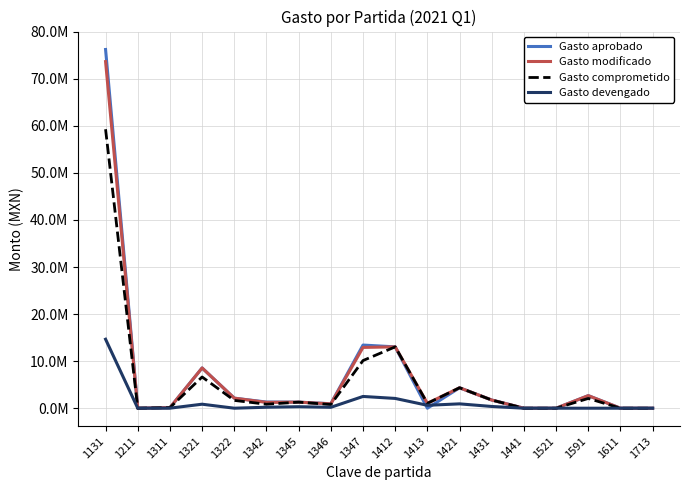

True or false: Gasto aprobado and Gasto modificado intersect in this chart.

False